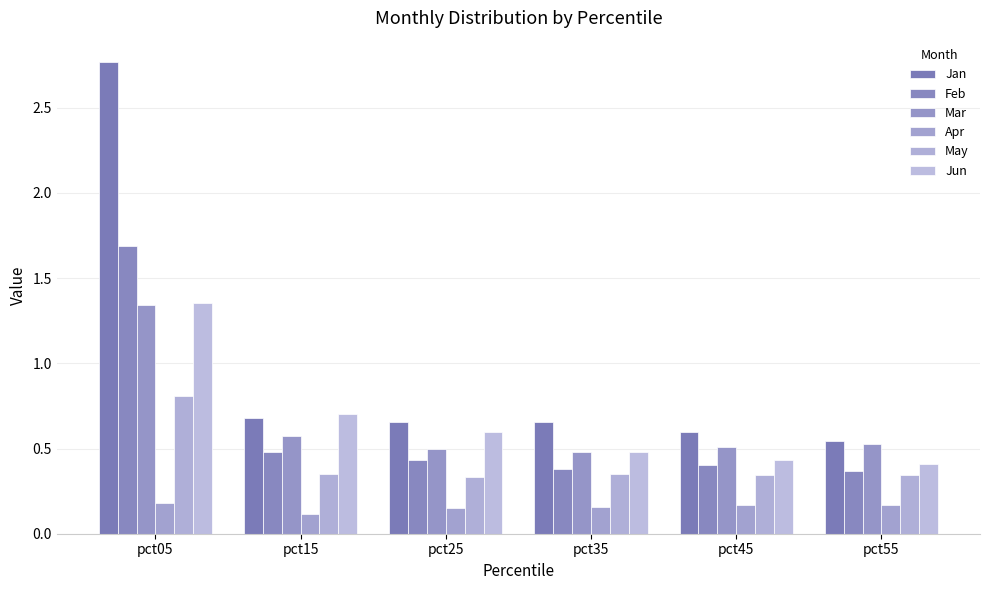

What is the value of the Feb bar at the 3rd from the left?

0.4